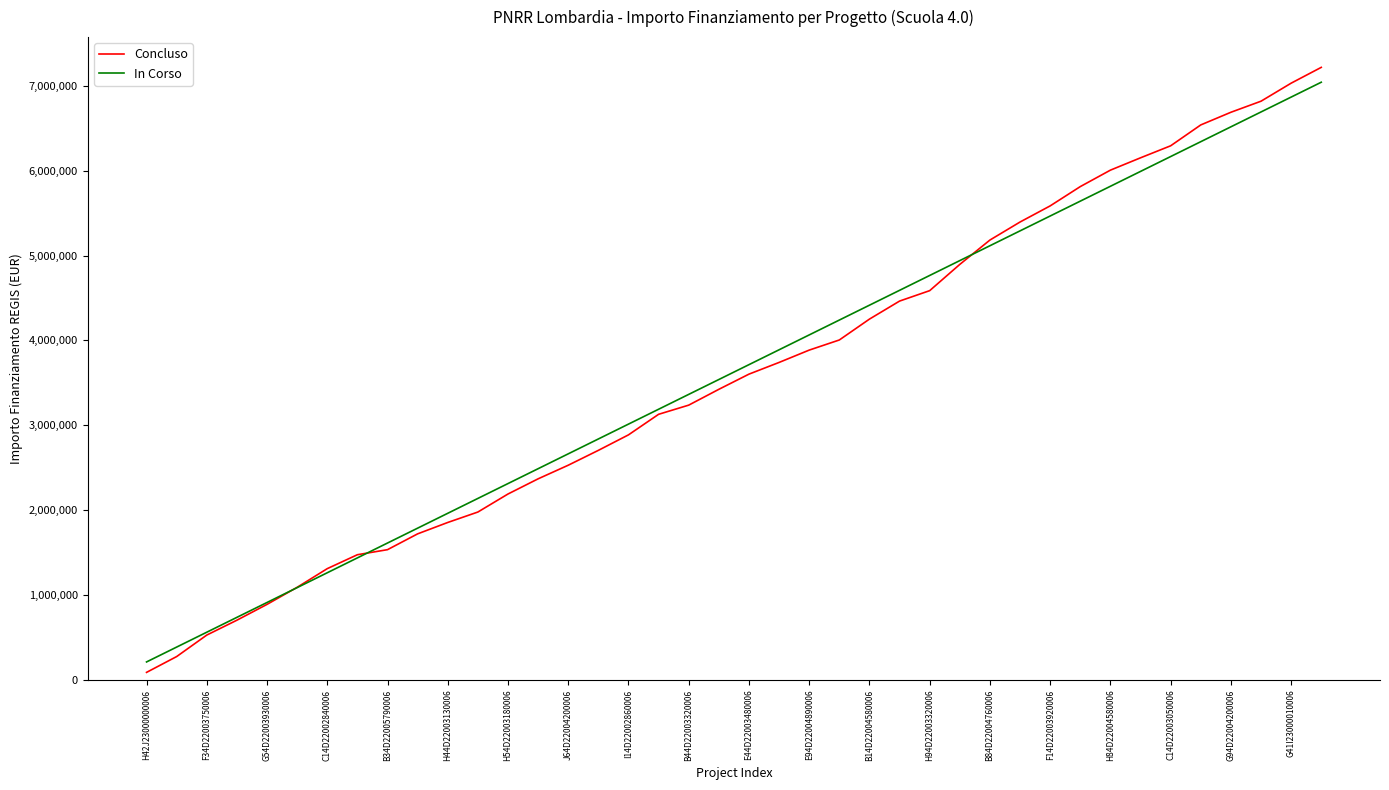

Is this an area chart (filled region under the line)?

No